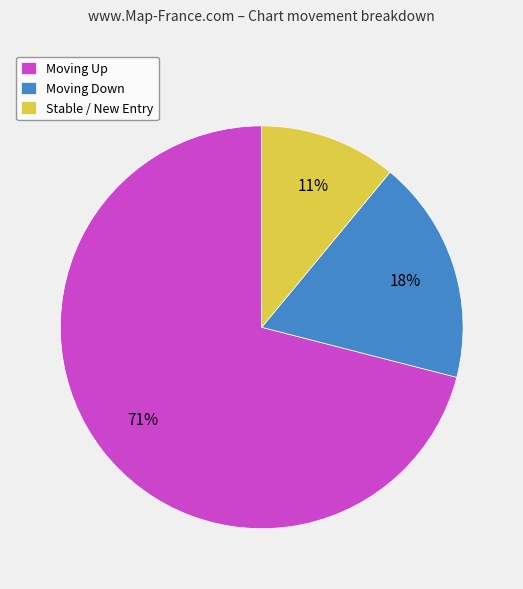

Count the number of slices in the pie.

3